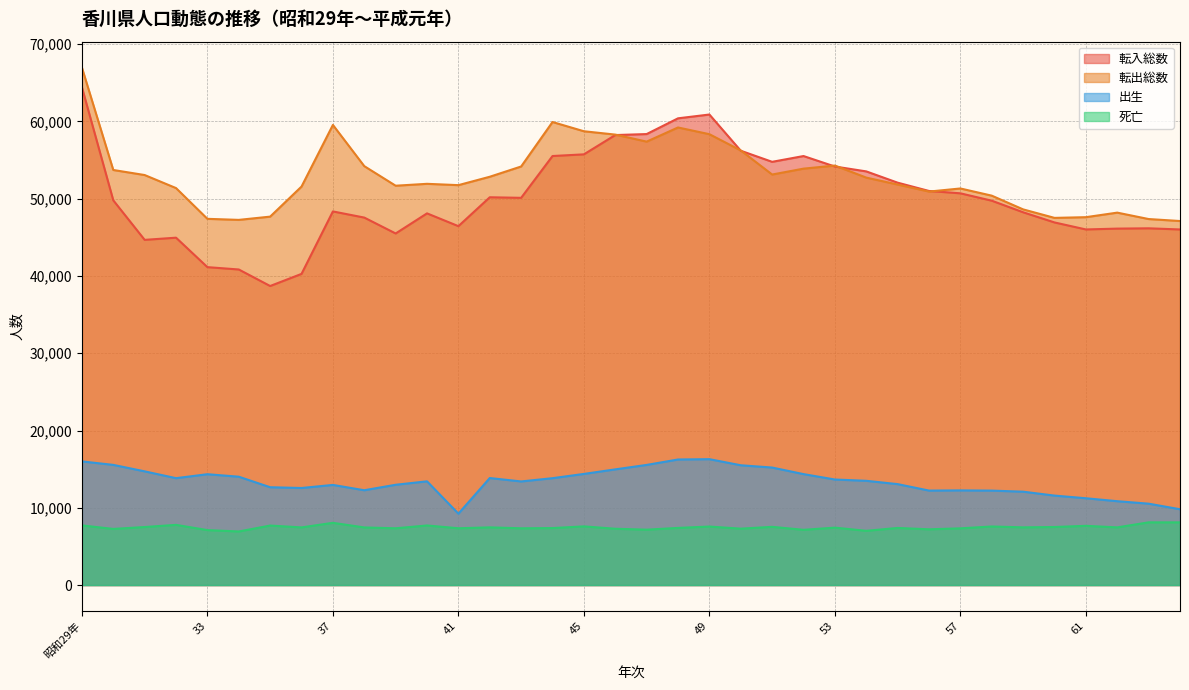

At which category is the sum across all series the highest?

昭和29年